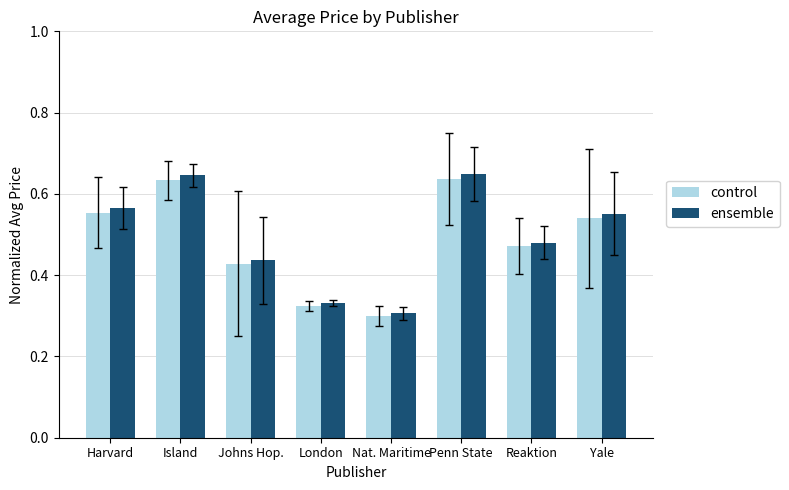

What is the sum of all control values?

3.9